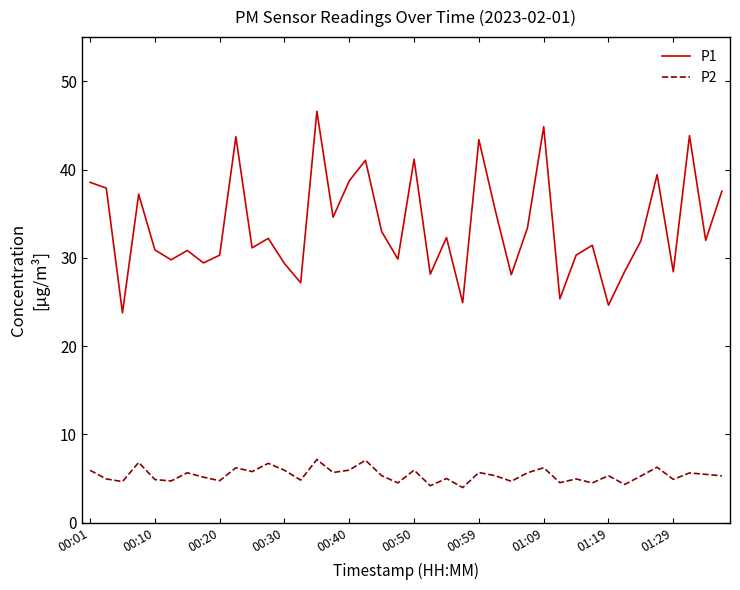

What is the maximum value shown in the chart?

46.6